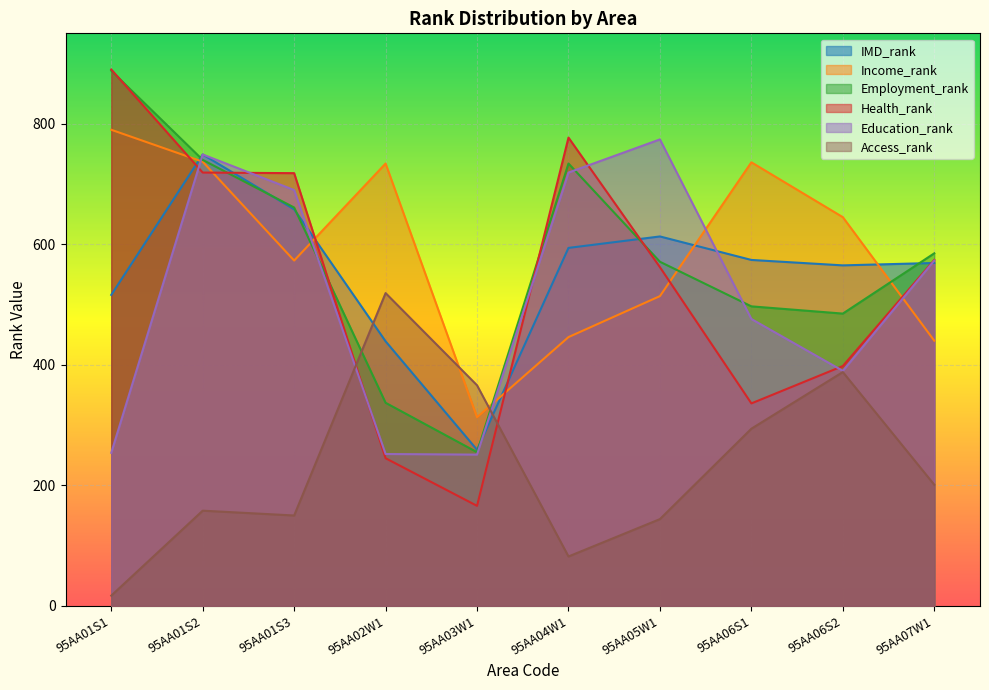

At which label is Employment_rank closest to 571?

95AA05W1